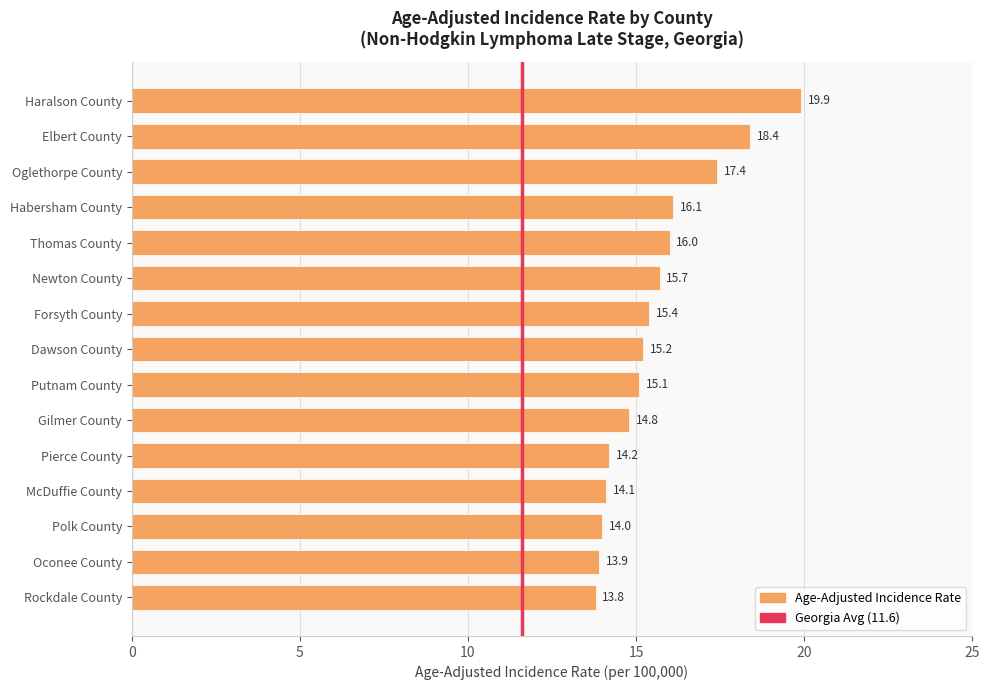

True or false: the data shows 15.2 at Dawson County.

True